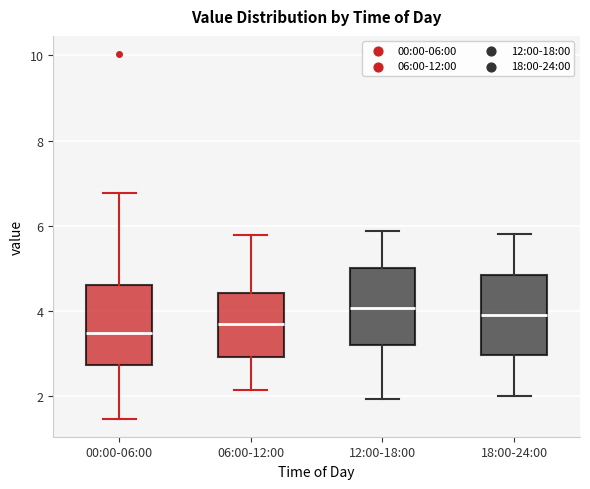

Reading left to right, read every box against the y-axis: the position of its median line, the range the box covers, and the ends of its whiskers. The values are not printed on the chart, so give them approximately, as read against the axis.

00:00-06:00: median 3.4, box 2.8 to 4.6, whiskers 1.4 to 6.8
06:00-12:00: median 3.8, box 3.0 to 4.4, whiskers 2.2 to 5.8
12:00-18:00: median 4.0, box 3.2 to 5.0, whiskers 2.0 to 5.8
18:00-24:00: median 4.0, box 3.0 to 4.8, whiskers 2.0 to 5.8